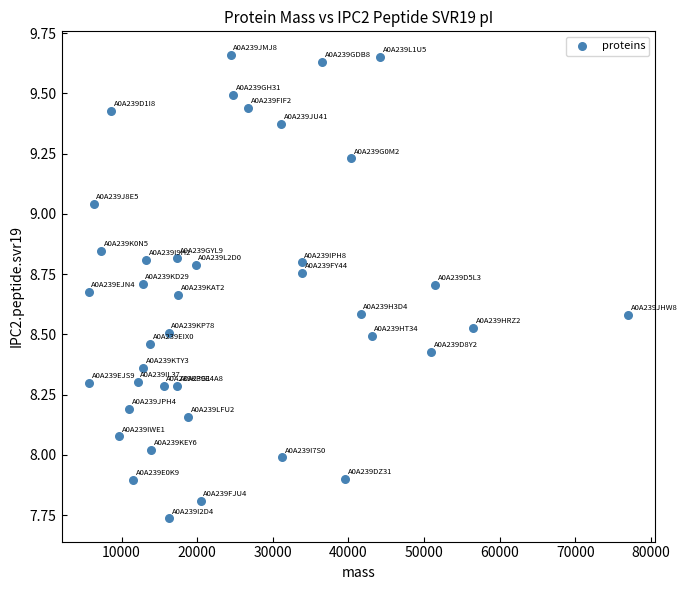

What is the range of X values (max minus min)?

71307.0